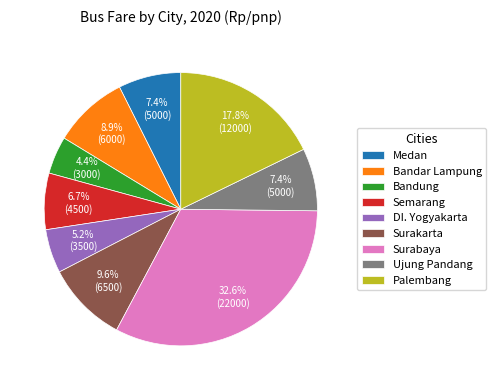

Is there any slice that represents more than half of the pie?

No